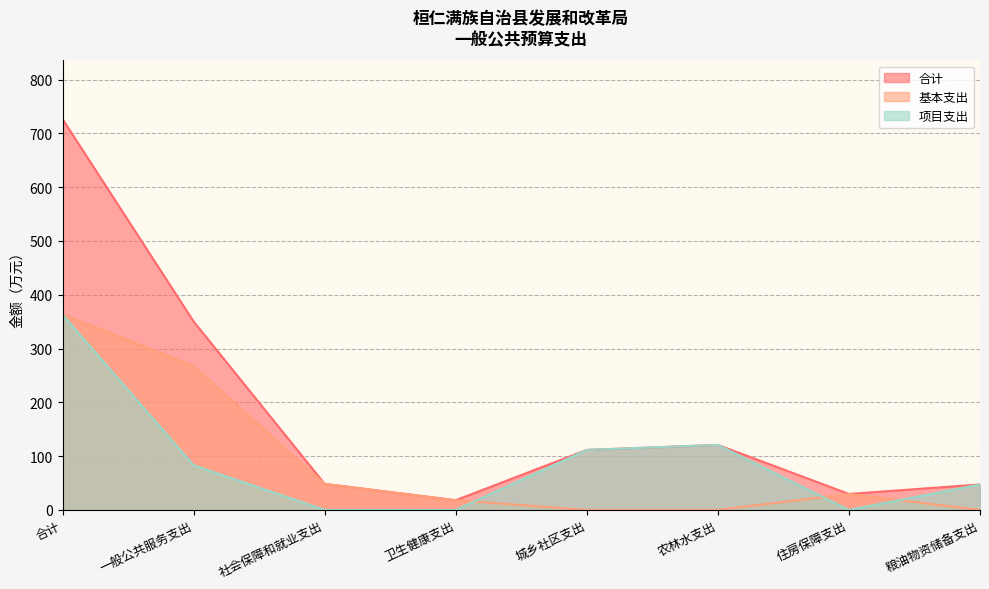

The 项目支出 series shows 161.9 at 农林水支出. True or false?

False